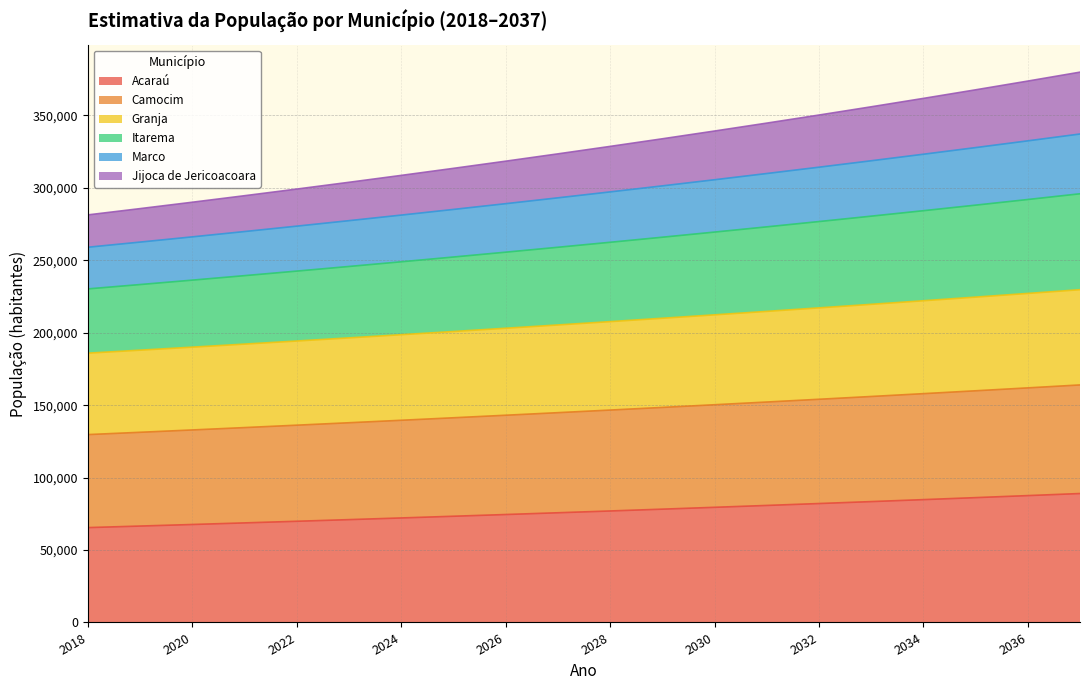

Between 2025 and 2019, which is larger?

2025